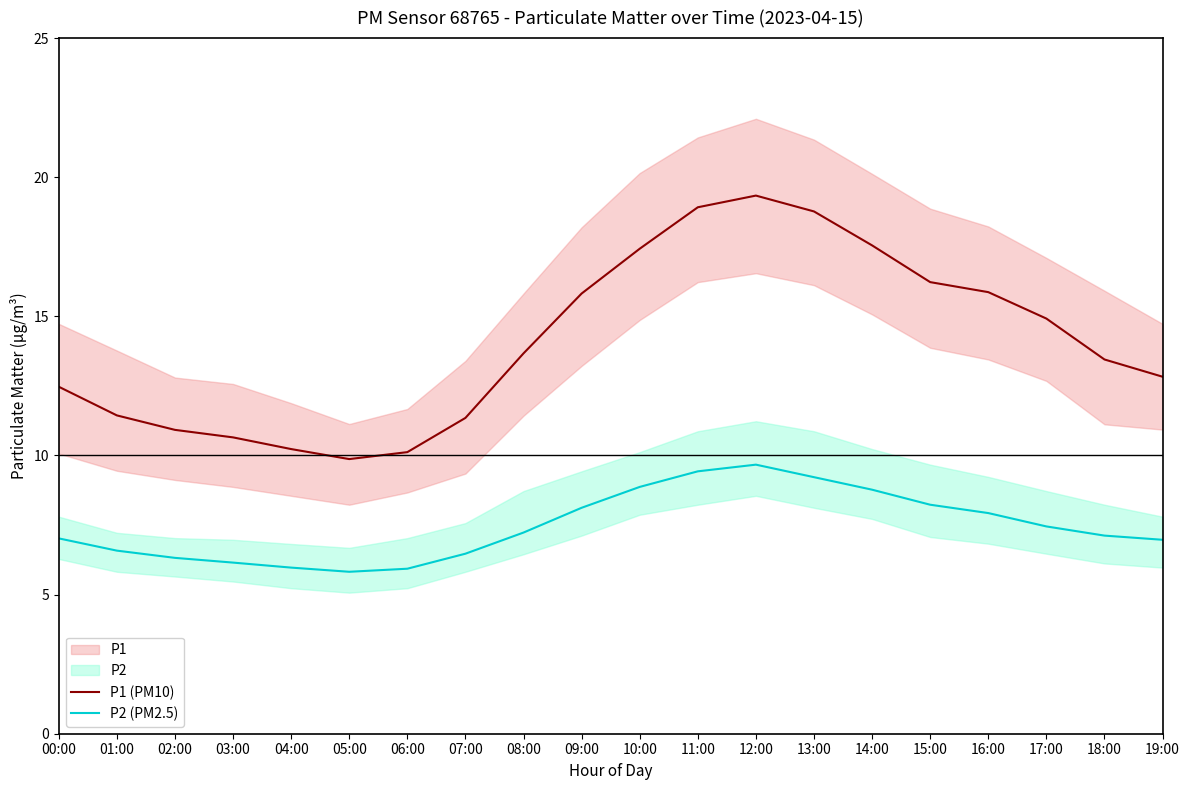

At which label is P1 (PM10) closest to 14?

08:00